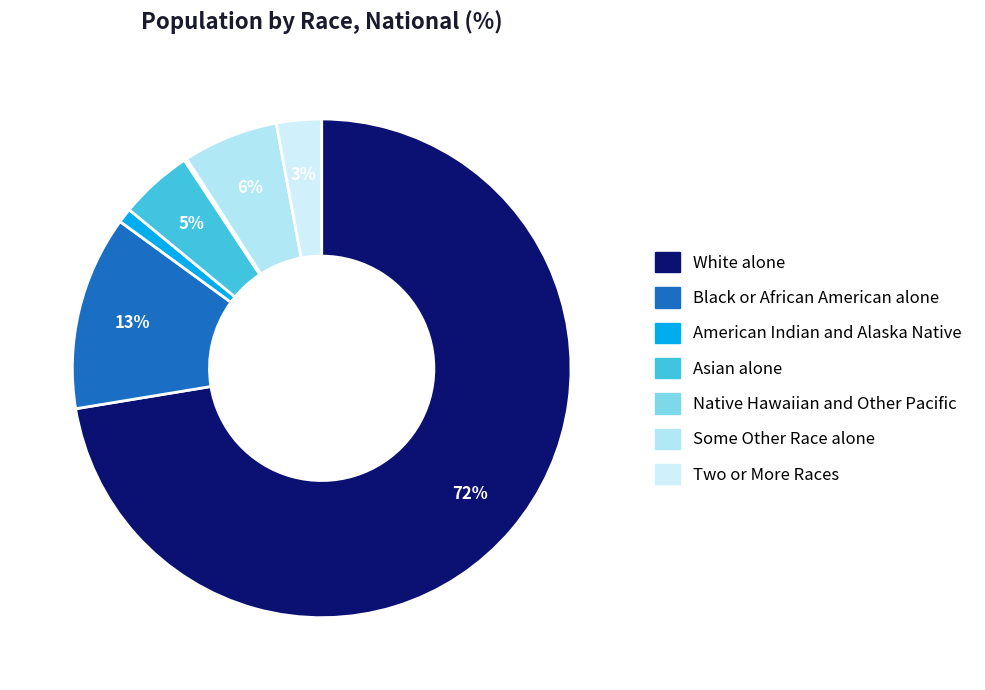

Which category has the smallest portion of the pie?

Native Hawaiian and Other Pacific